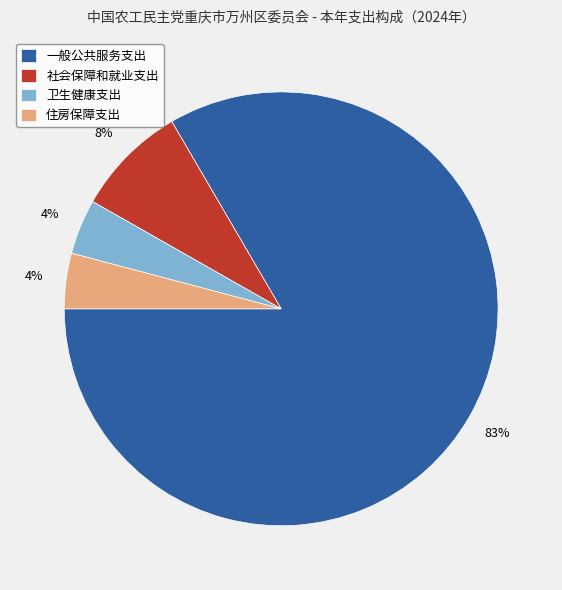

Which slice is the largest?

一般公共服务支出